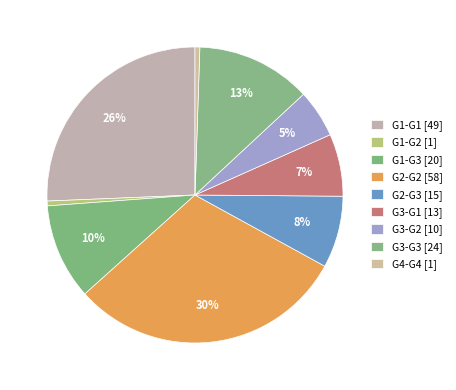

How many segments does this pie chart have?

9